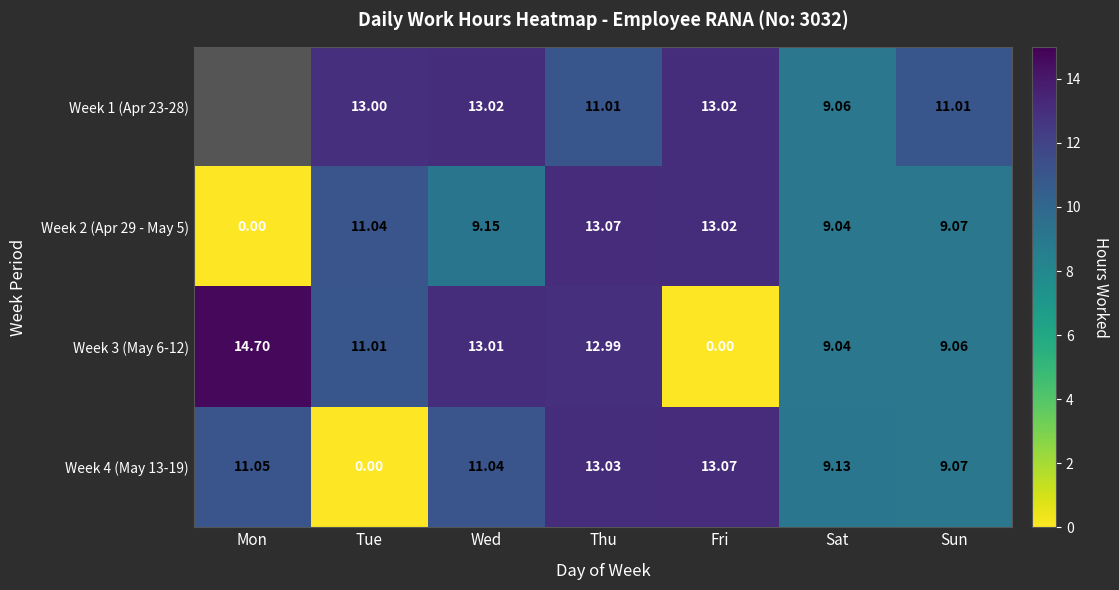

How many distinct data groups are displayed?

4